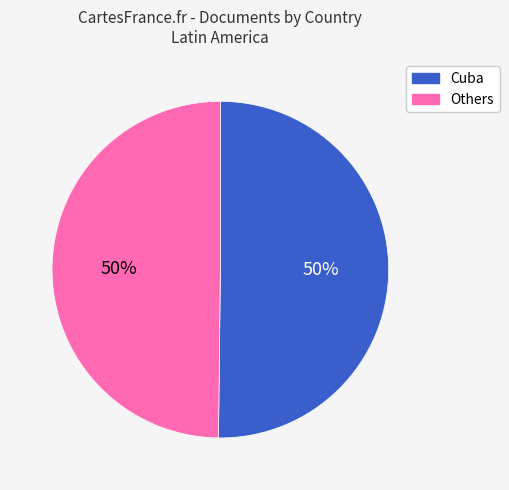

To the nearest percent, what is the average slice percentage?

50%